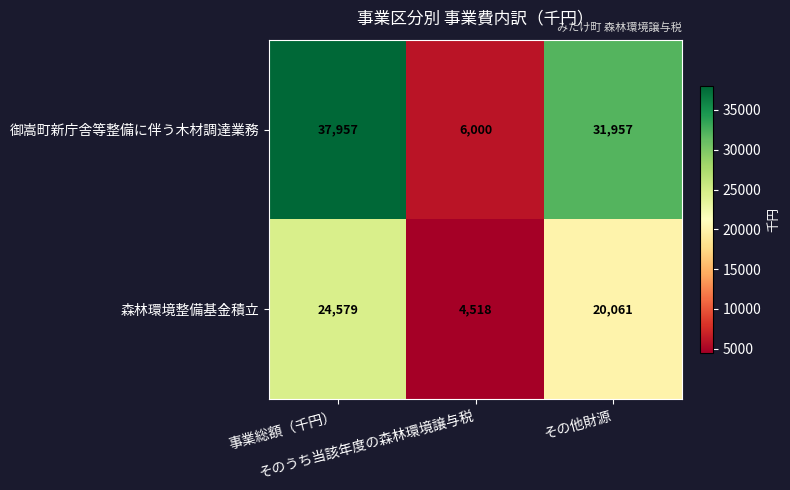

How many distinct data groups are displayed?

2